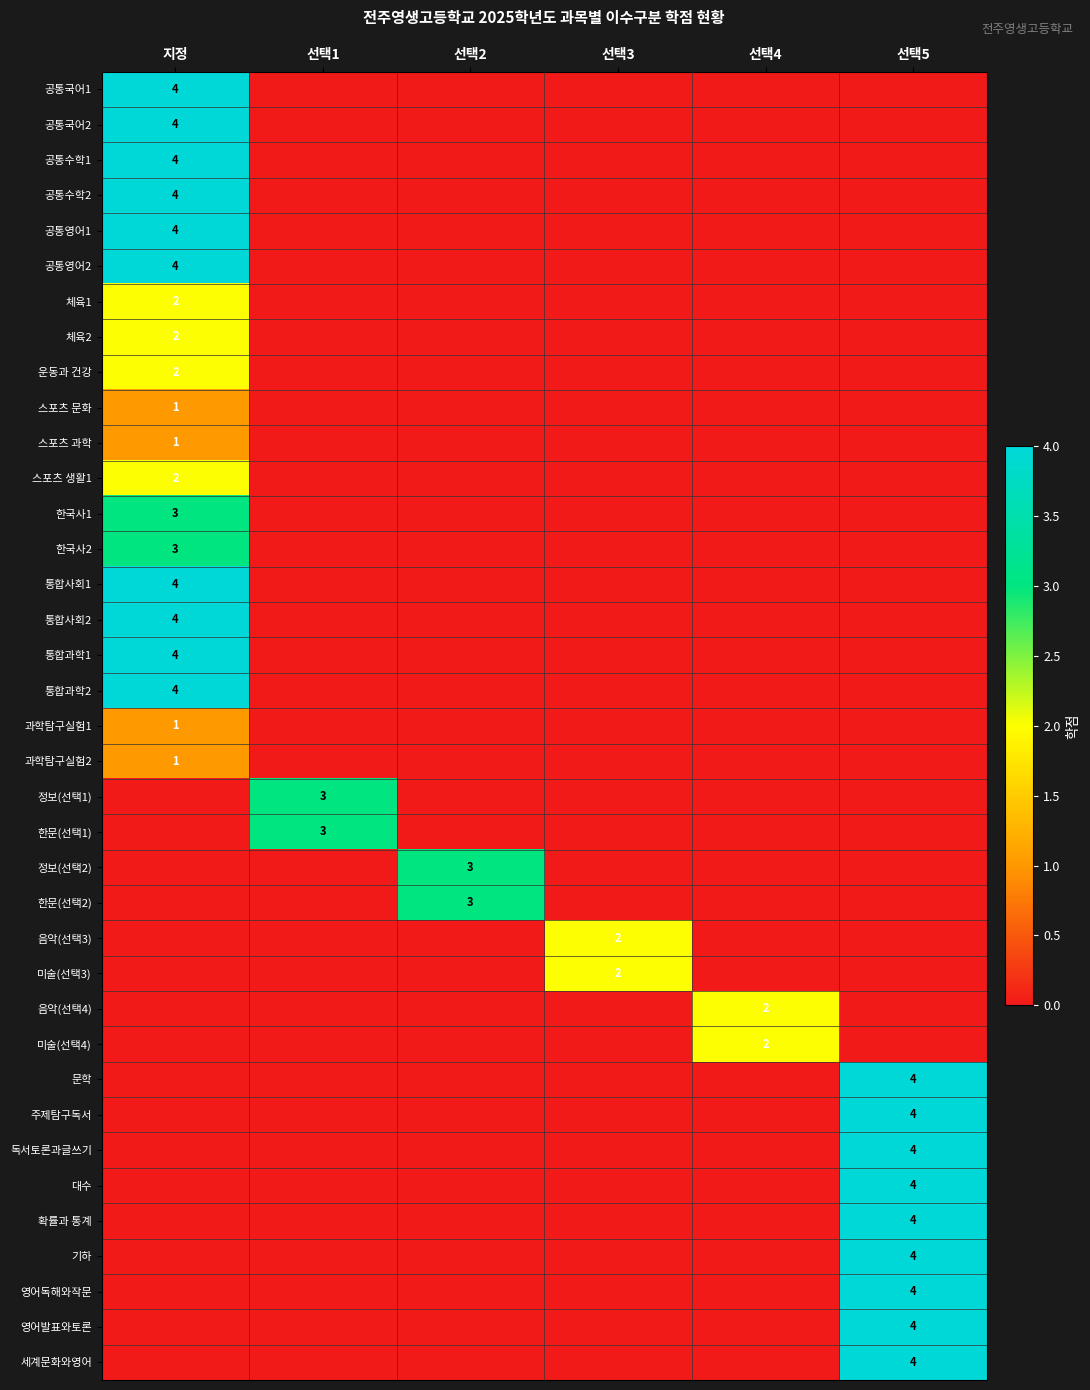

Which label corresponds to the largest value in the chart?

지정